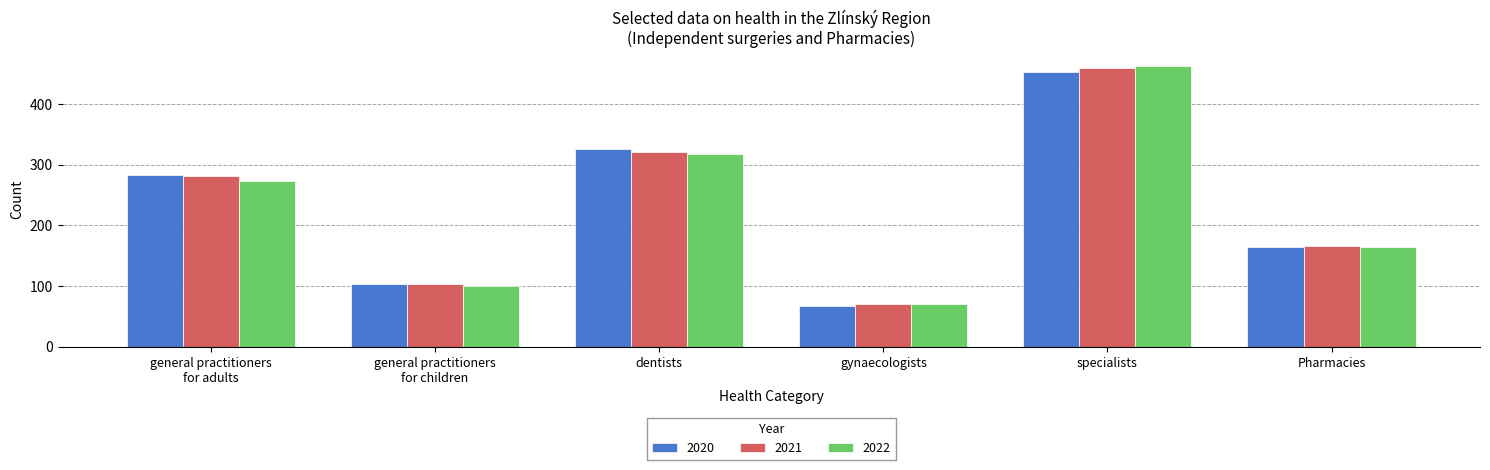

What is the maximum value shown in the chart?

462